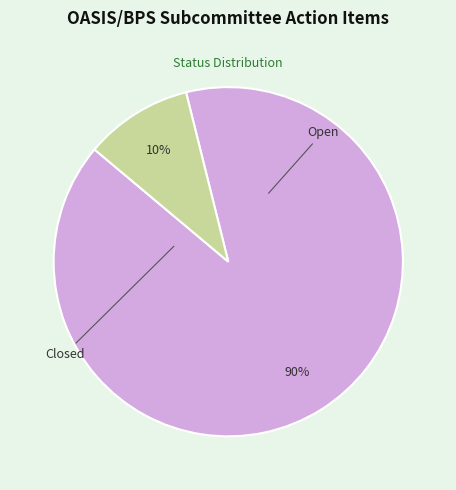

Does any single category account for the majority?

Yes